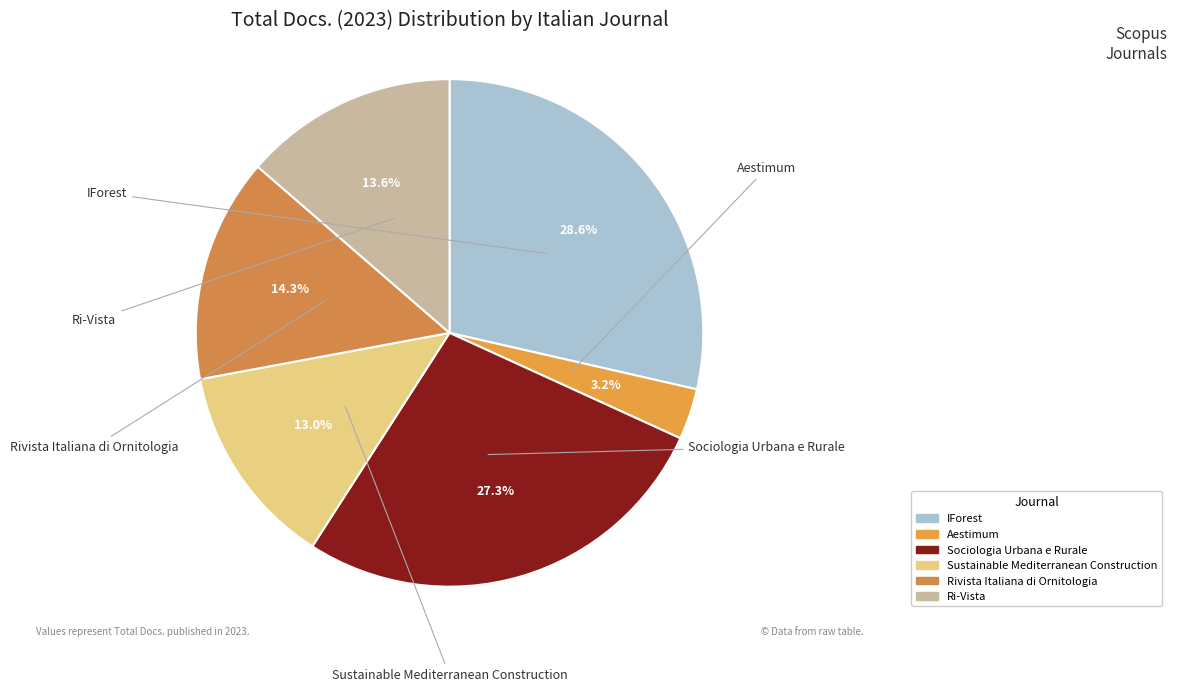

Which category has the biggest portion of the pie?

IForest